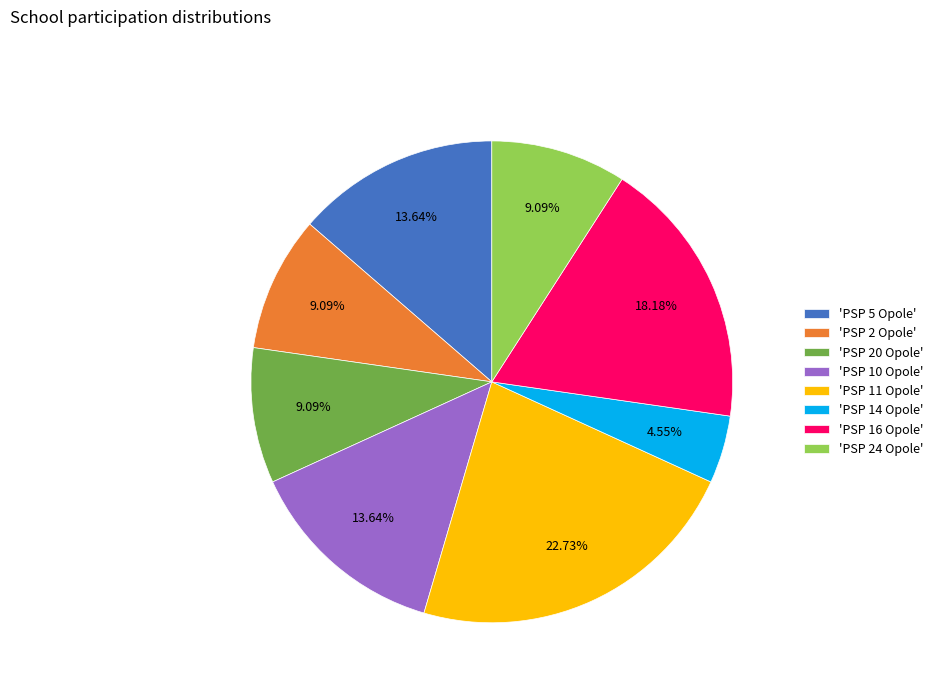

Is there a majority slice in this chart?

No